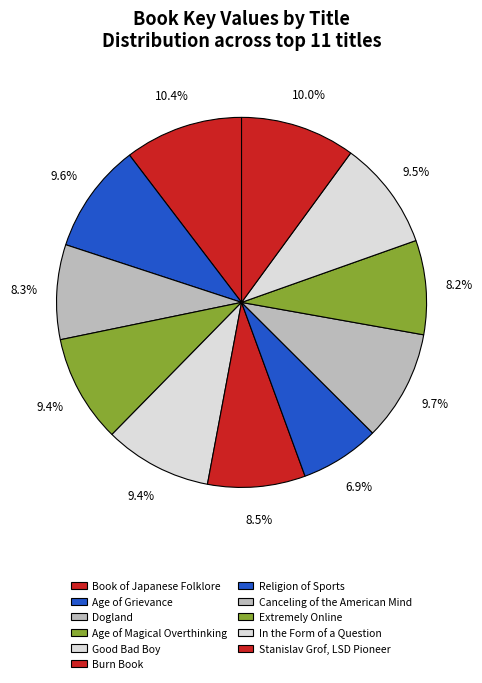

True or false: Burn Book accounts for 9% of the total.

True